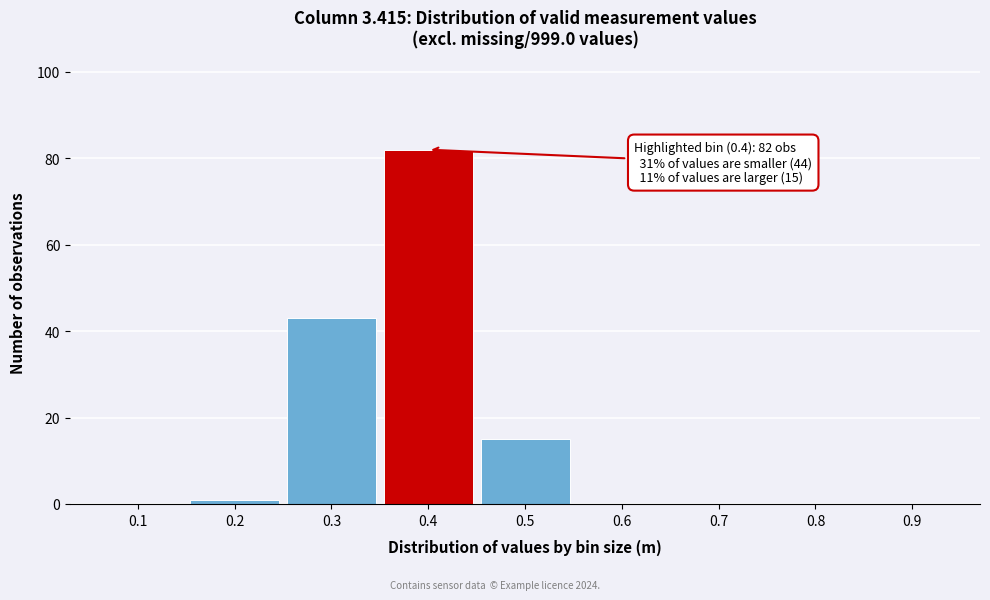

Over which range of the x-axis is the bar tallest?

0.35 to 0.45